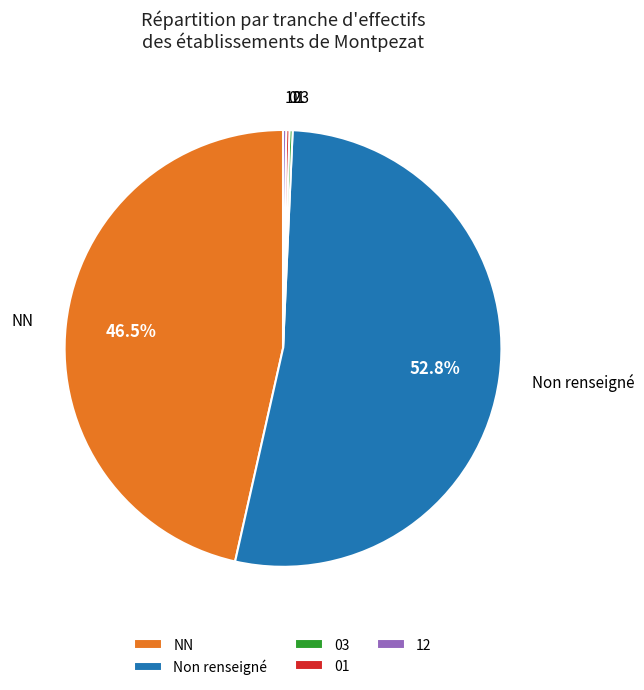

Which category has the biggest portion of the pie?

Non renseigné